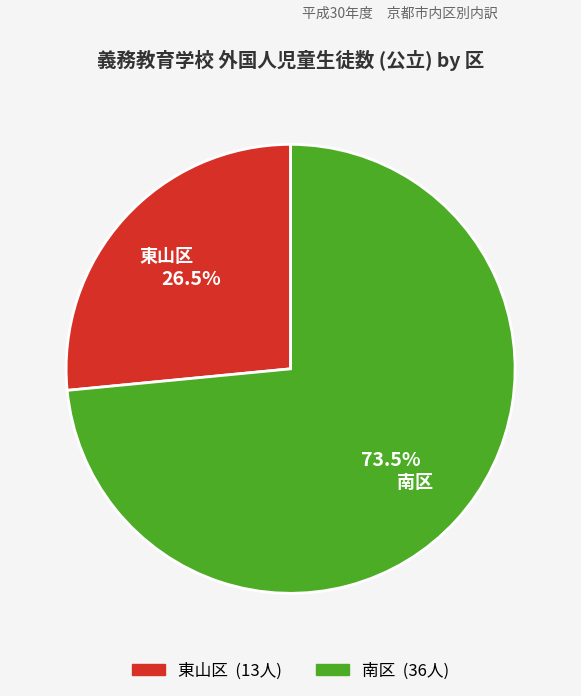

What percentage do 東山区 and 南区 together represent?

100.0%